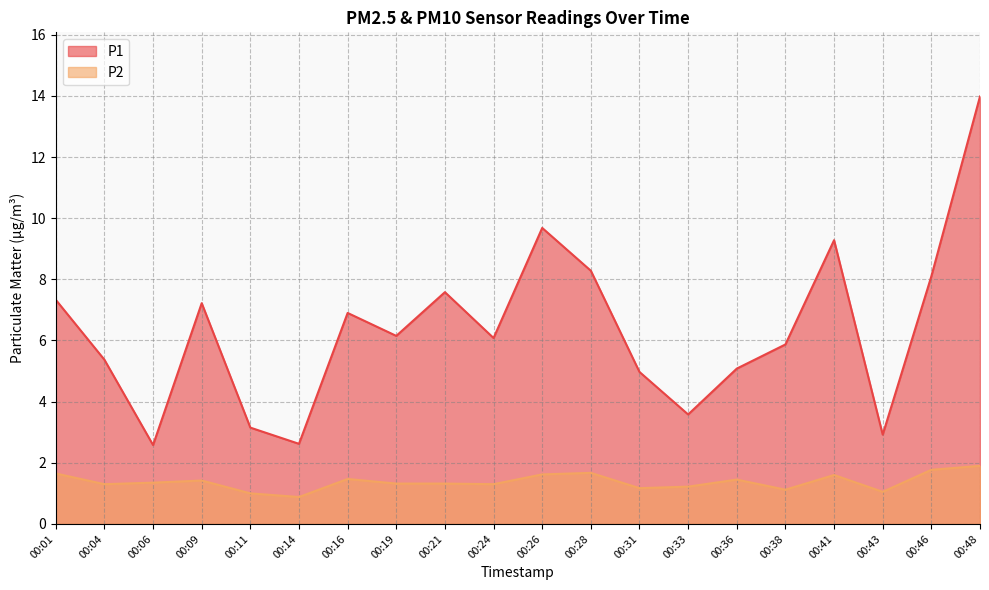

At 00:33, list the series in order from largest to smallest.

P1, P2